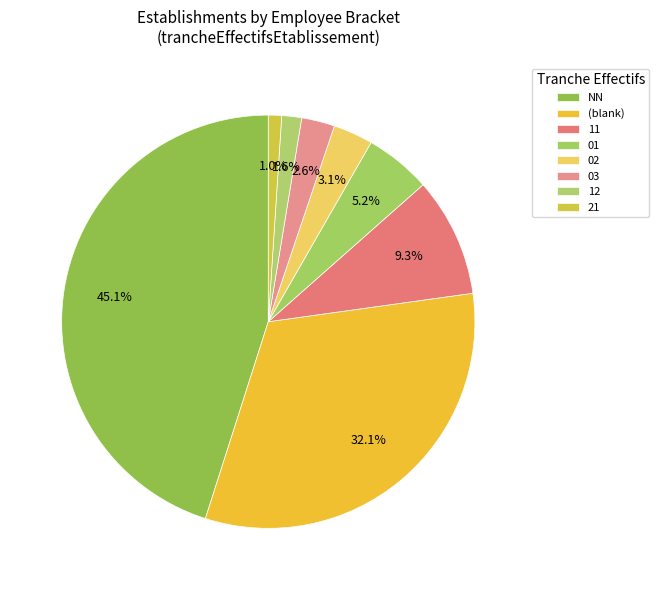

Count the number of slices in the pie.

8